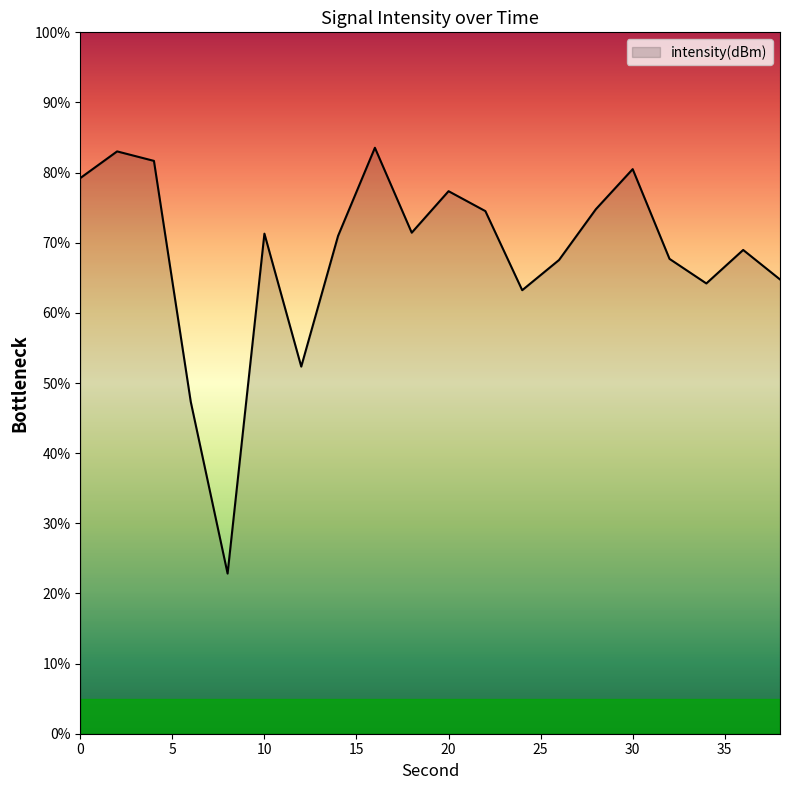

What is the minimum value shown in the chart?

22.8